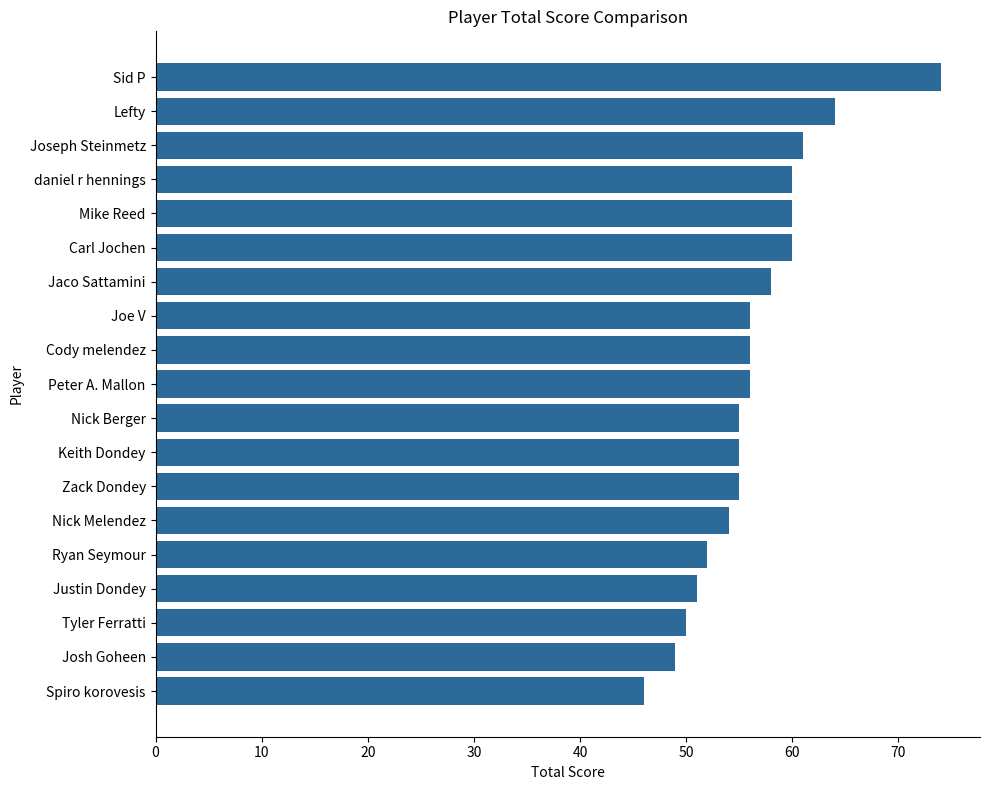

Read the value at Spiro korovesis, to the nearest 5.

45